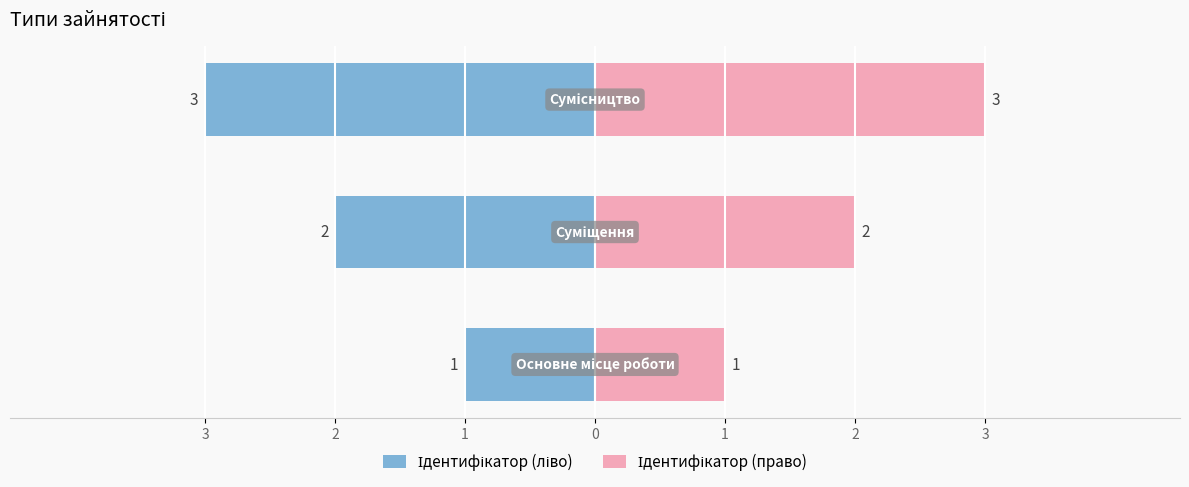

What is the maximum value shown in the chart?

3